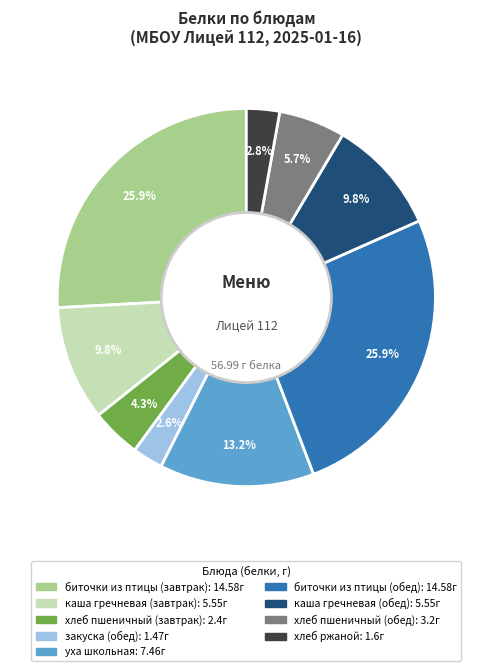

Is there a majority slice in this chart?

No